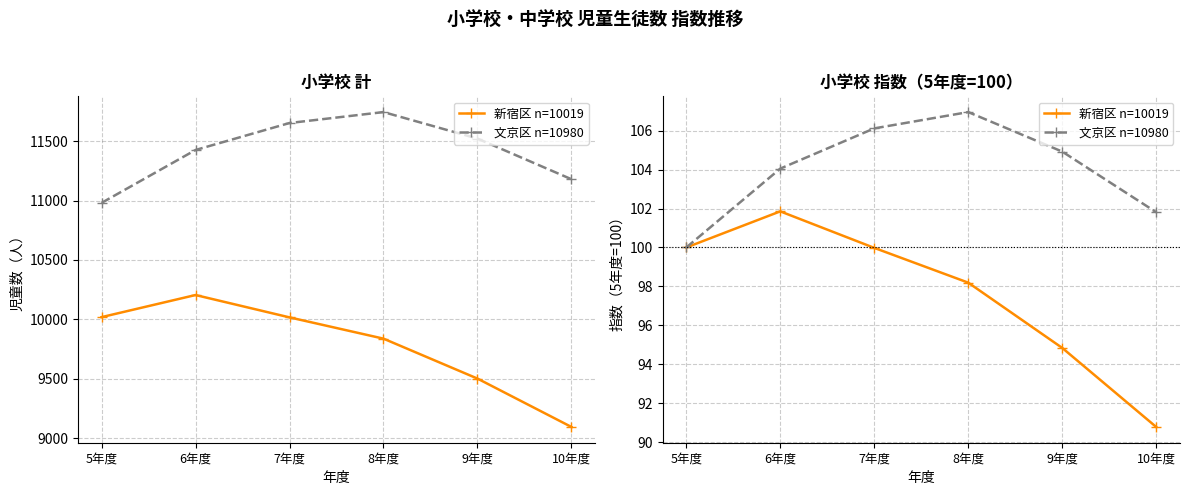

Reading left to right, transcribe all the data shown in this chart.

新宿区 n=10019: 5年度=100.0	6年度=101.9	7年度=100.0	8年度=98.2	9年度=94.8	10年度=90.8
文京区 n=10980: 5年度=100.0	6年度=104.1	7年度=106.1	8年度=107.0	9年度=104.9	10年度=101.8